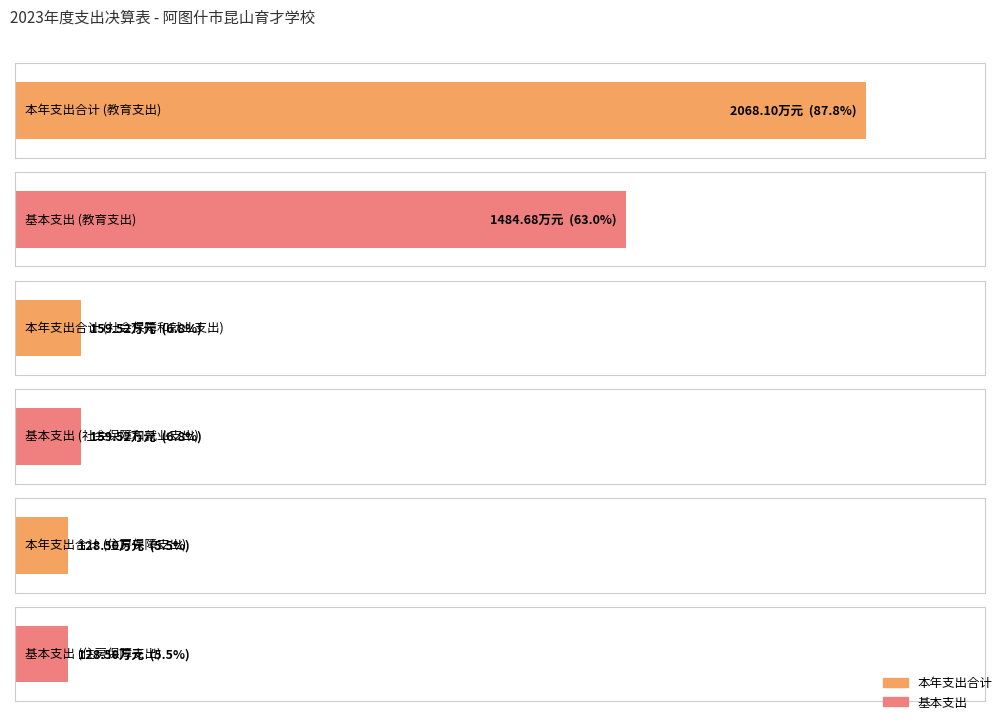

What position from the left is 社会保障和就业支出?

2